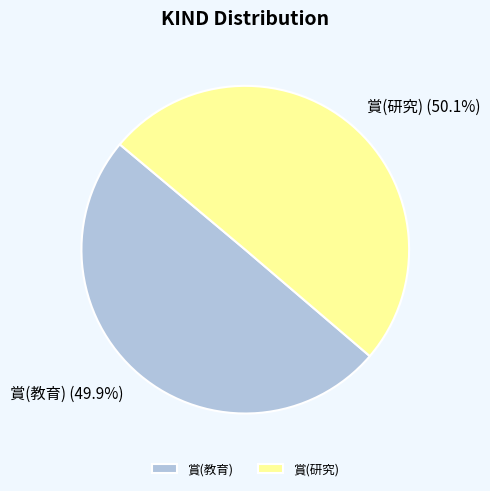

How many segments does this pie chart have?

2